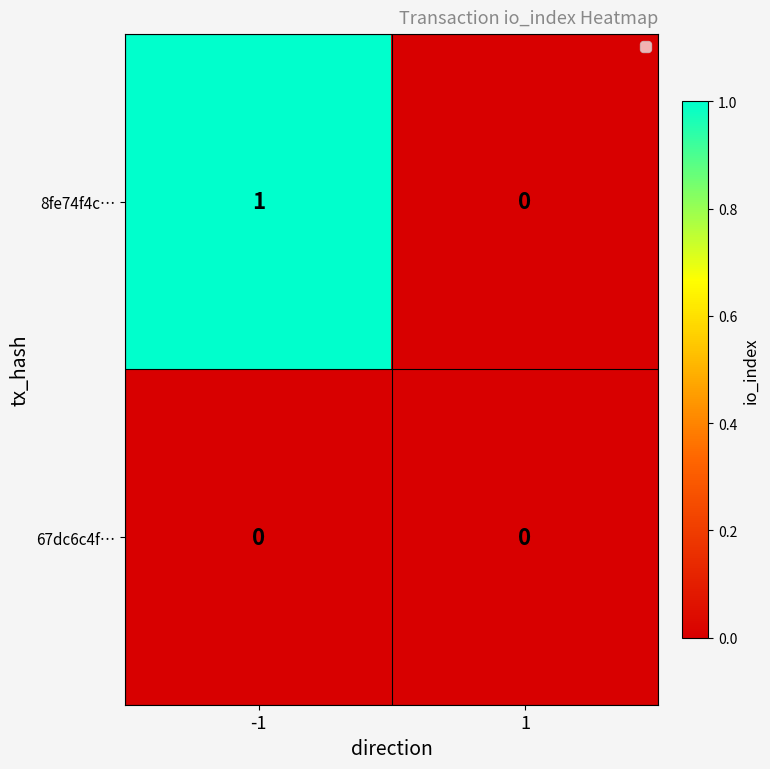

Which series has the widest spread of values?

8fe74f4c…